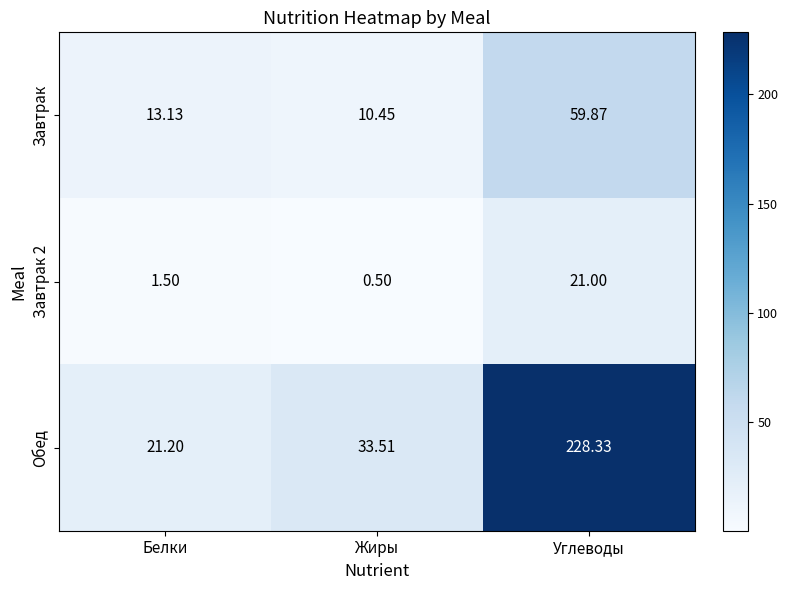

Which series has the largest total across all categories?

Обед